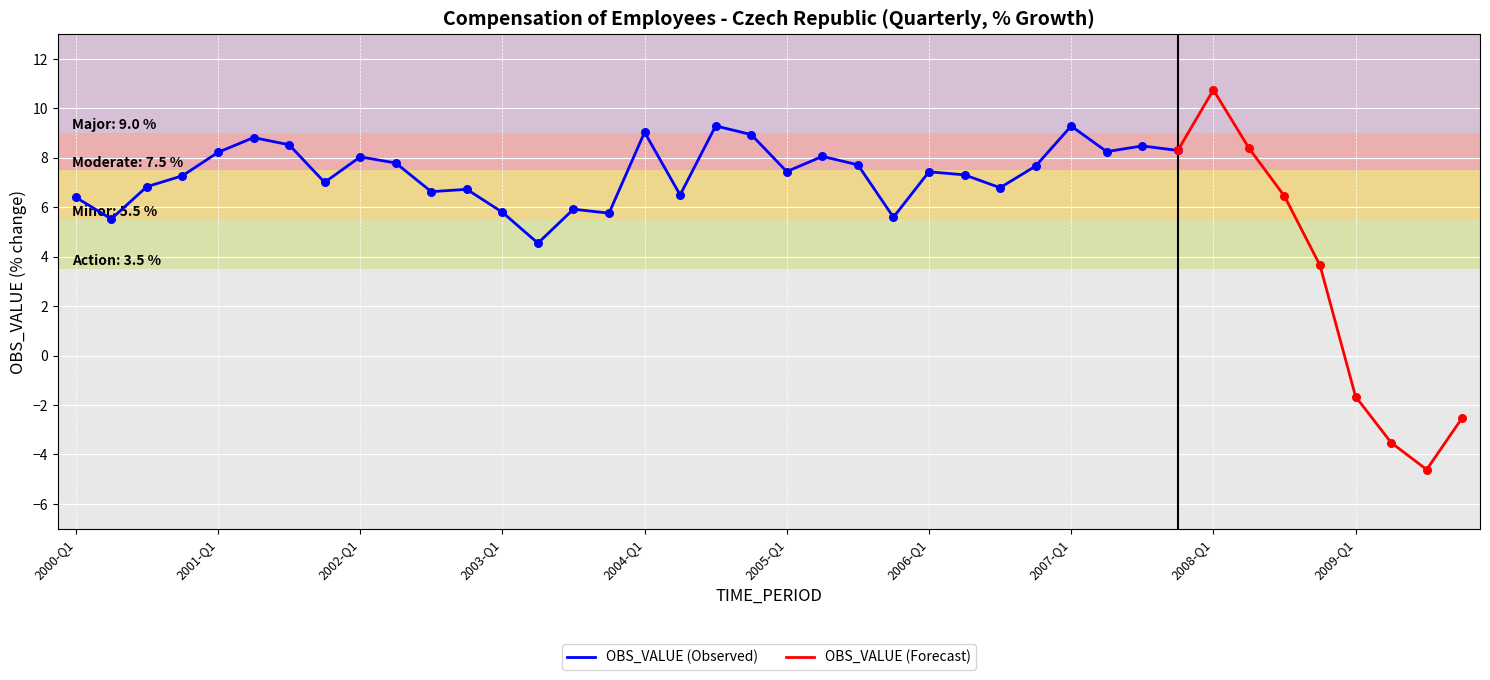

Between 2007-Q4 and 2001-Q1, which is larger?

2007-Q4